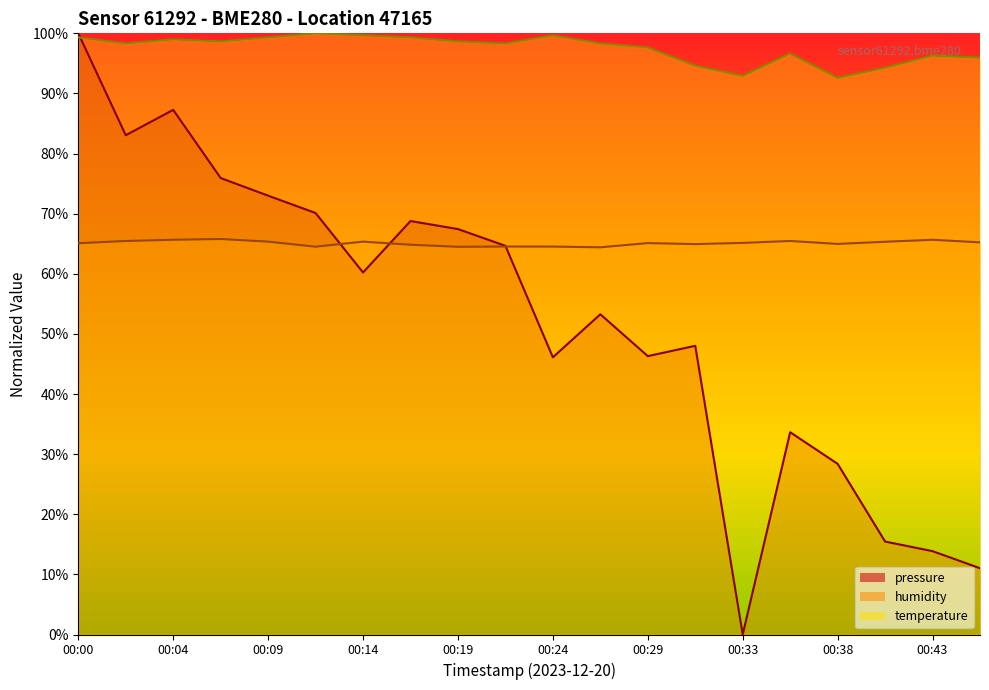

In humidity, how many points are higher than both neighbors (excluding endpoints)?

6